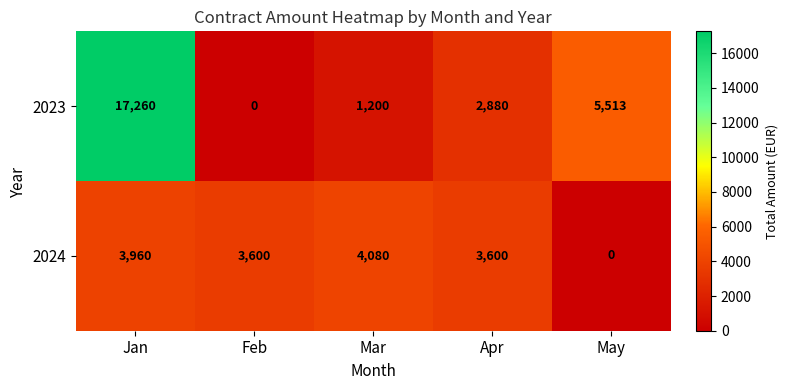

Reading left to right, list all the values displayed in this chart.

2023: Jan=17260	Feb=0	Mar=1200	Apr=2880	May=5513
2024: Jan=3960	Feb=3600	Mar=4080	Apr=3600	May=0